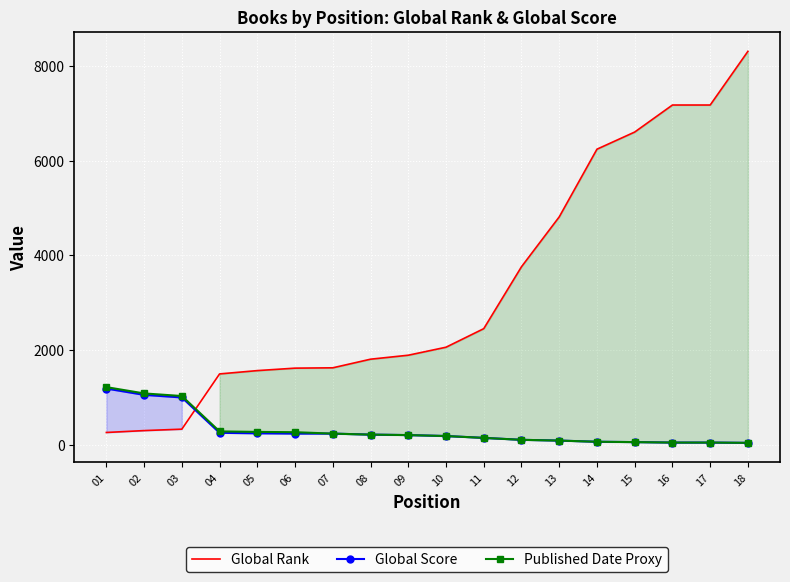

What is the difference between the second highest and minimum values in the Global Rank series?

6917